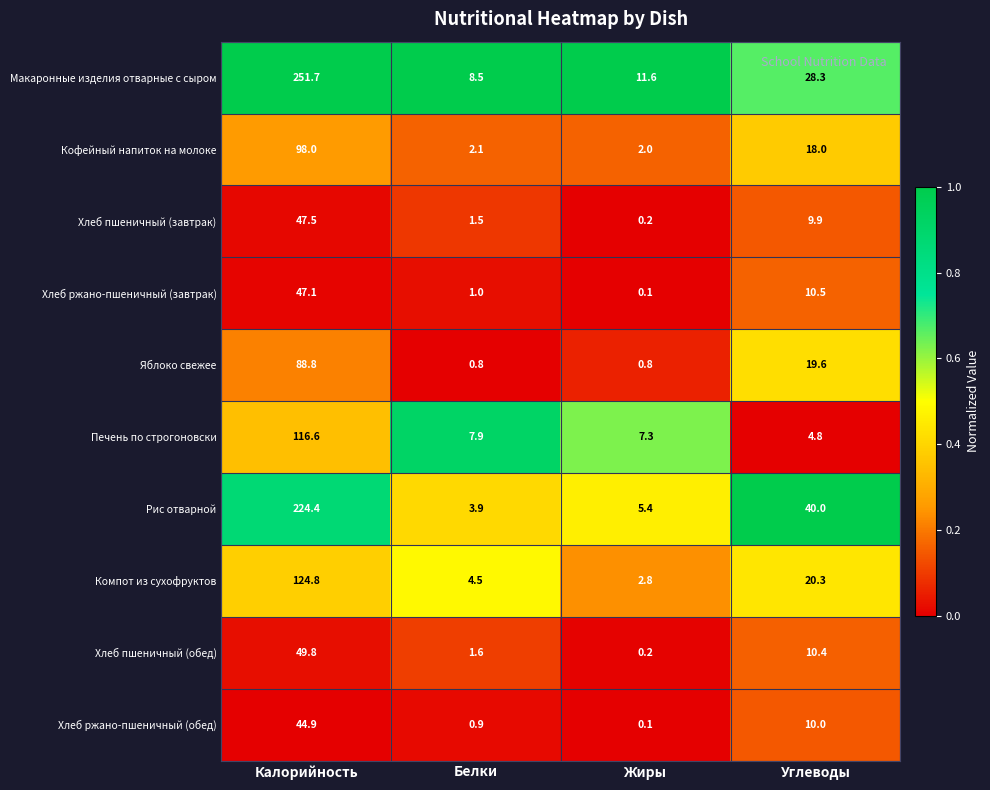

What is the greatest value displayed?

251.7